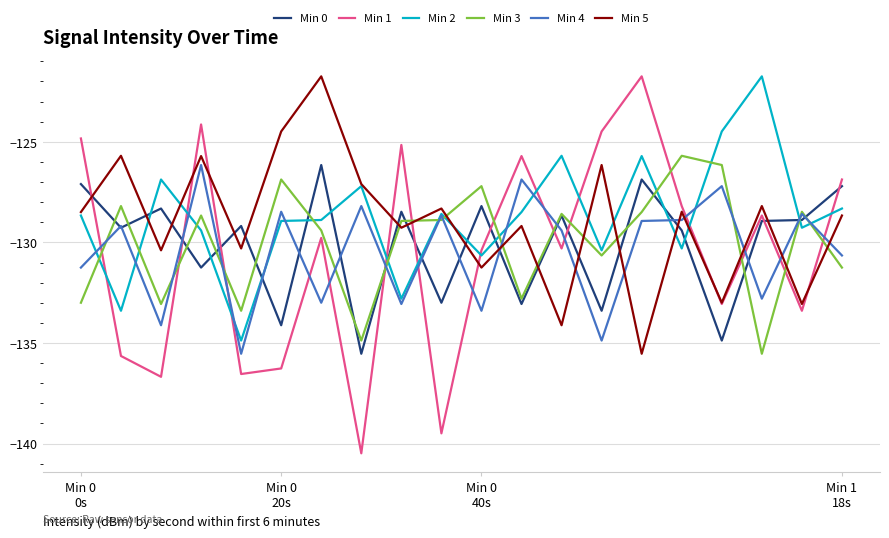

Which series ends up on top after the final intersection of Min 5 and Min 0?

Min 0